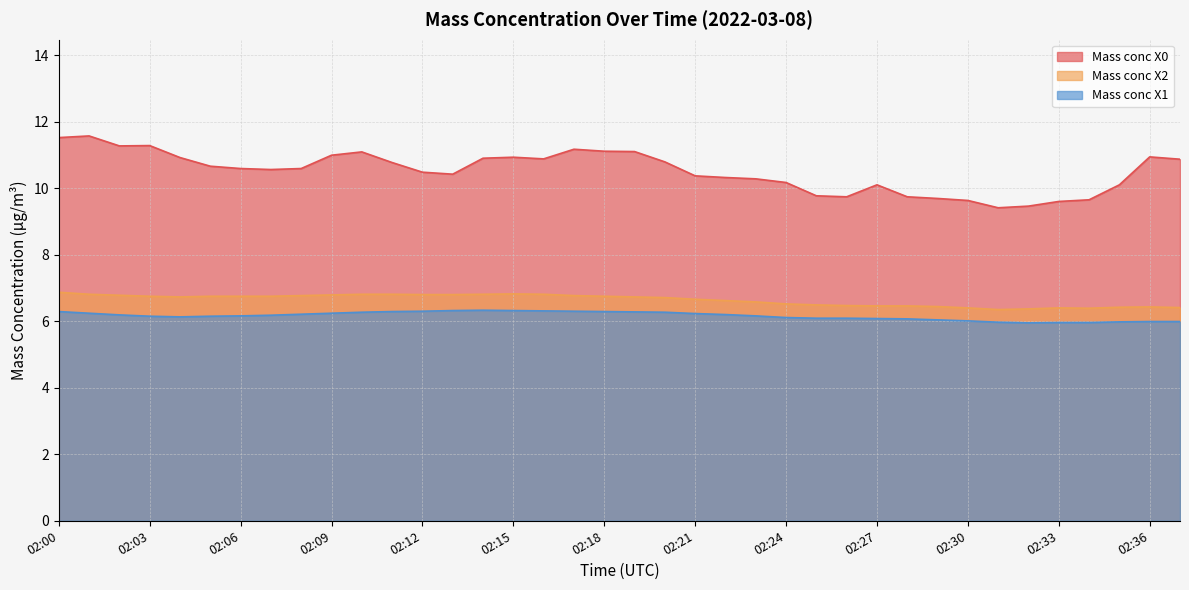

What is the sum of the Mass conc X0 values at 02:32 and 02:00?

21.0